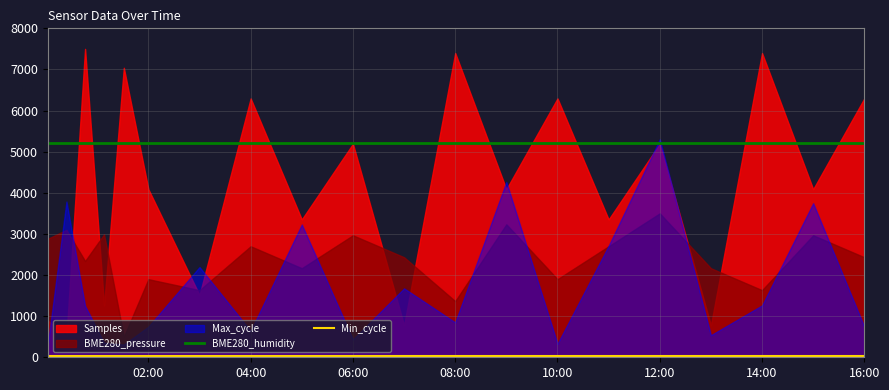

Does the chart have visible grid lines?

Yes